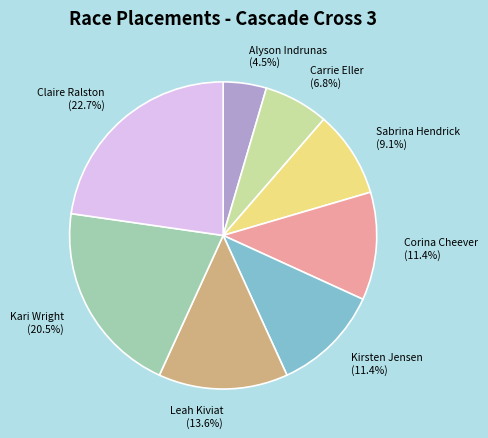

To the nearest percent, what is the difference between the largest and smallest slice percentages?

18%